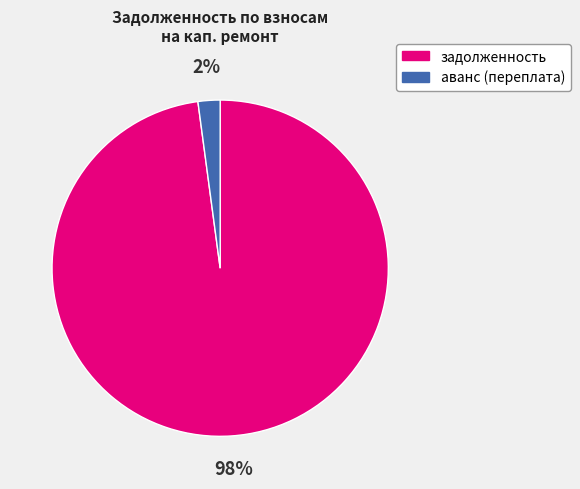

How many slices are in this pie chart?

2